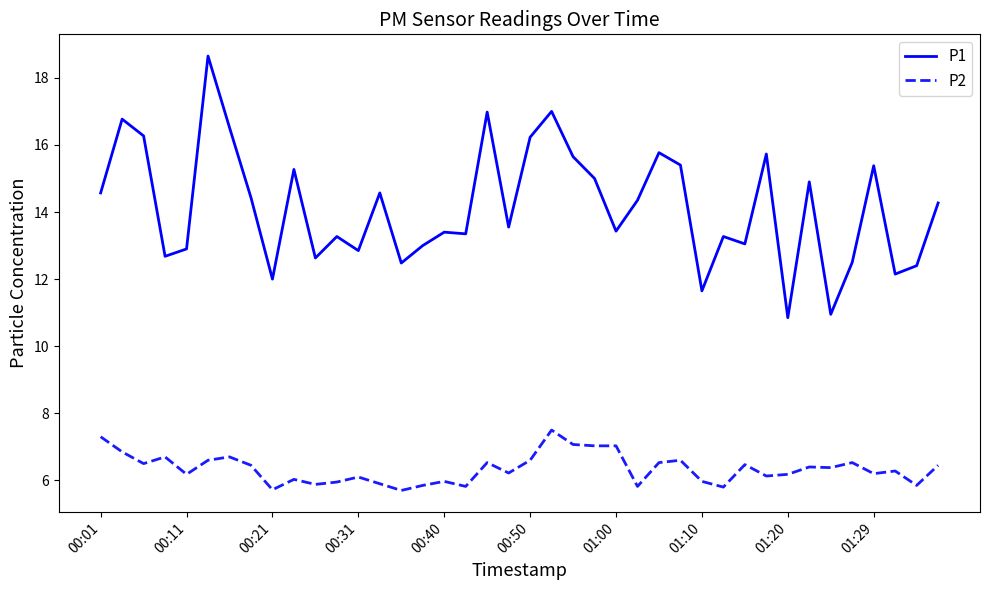

Rank the series by their maximum value, from lowest to highest.

P2, P1